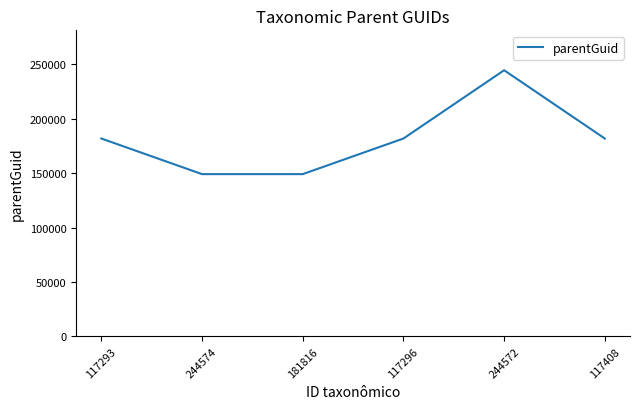

What is the difference between the maximum and minimum values?

95492